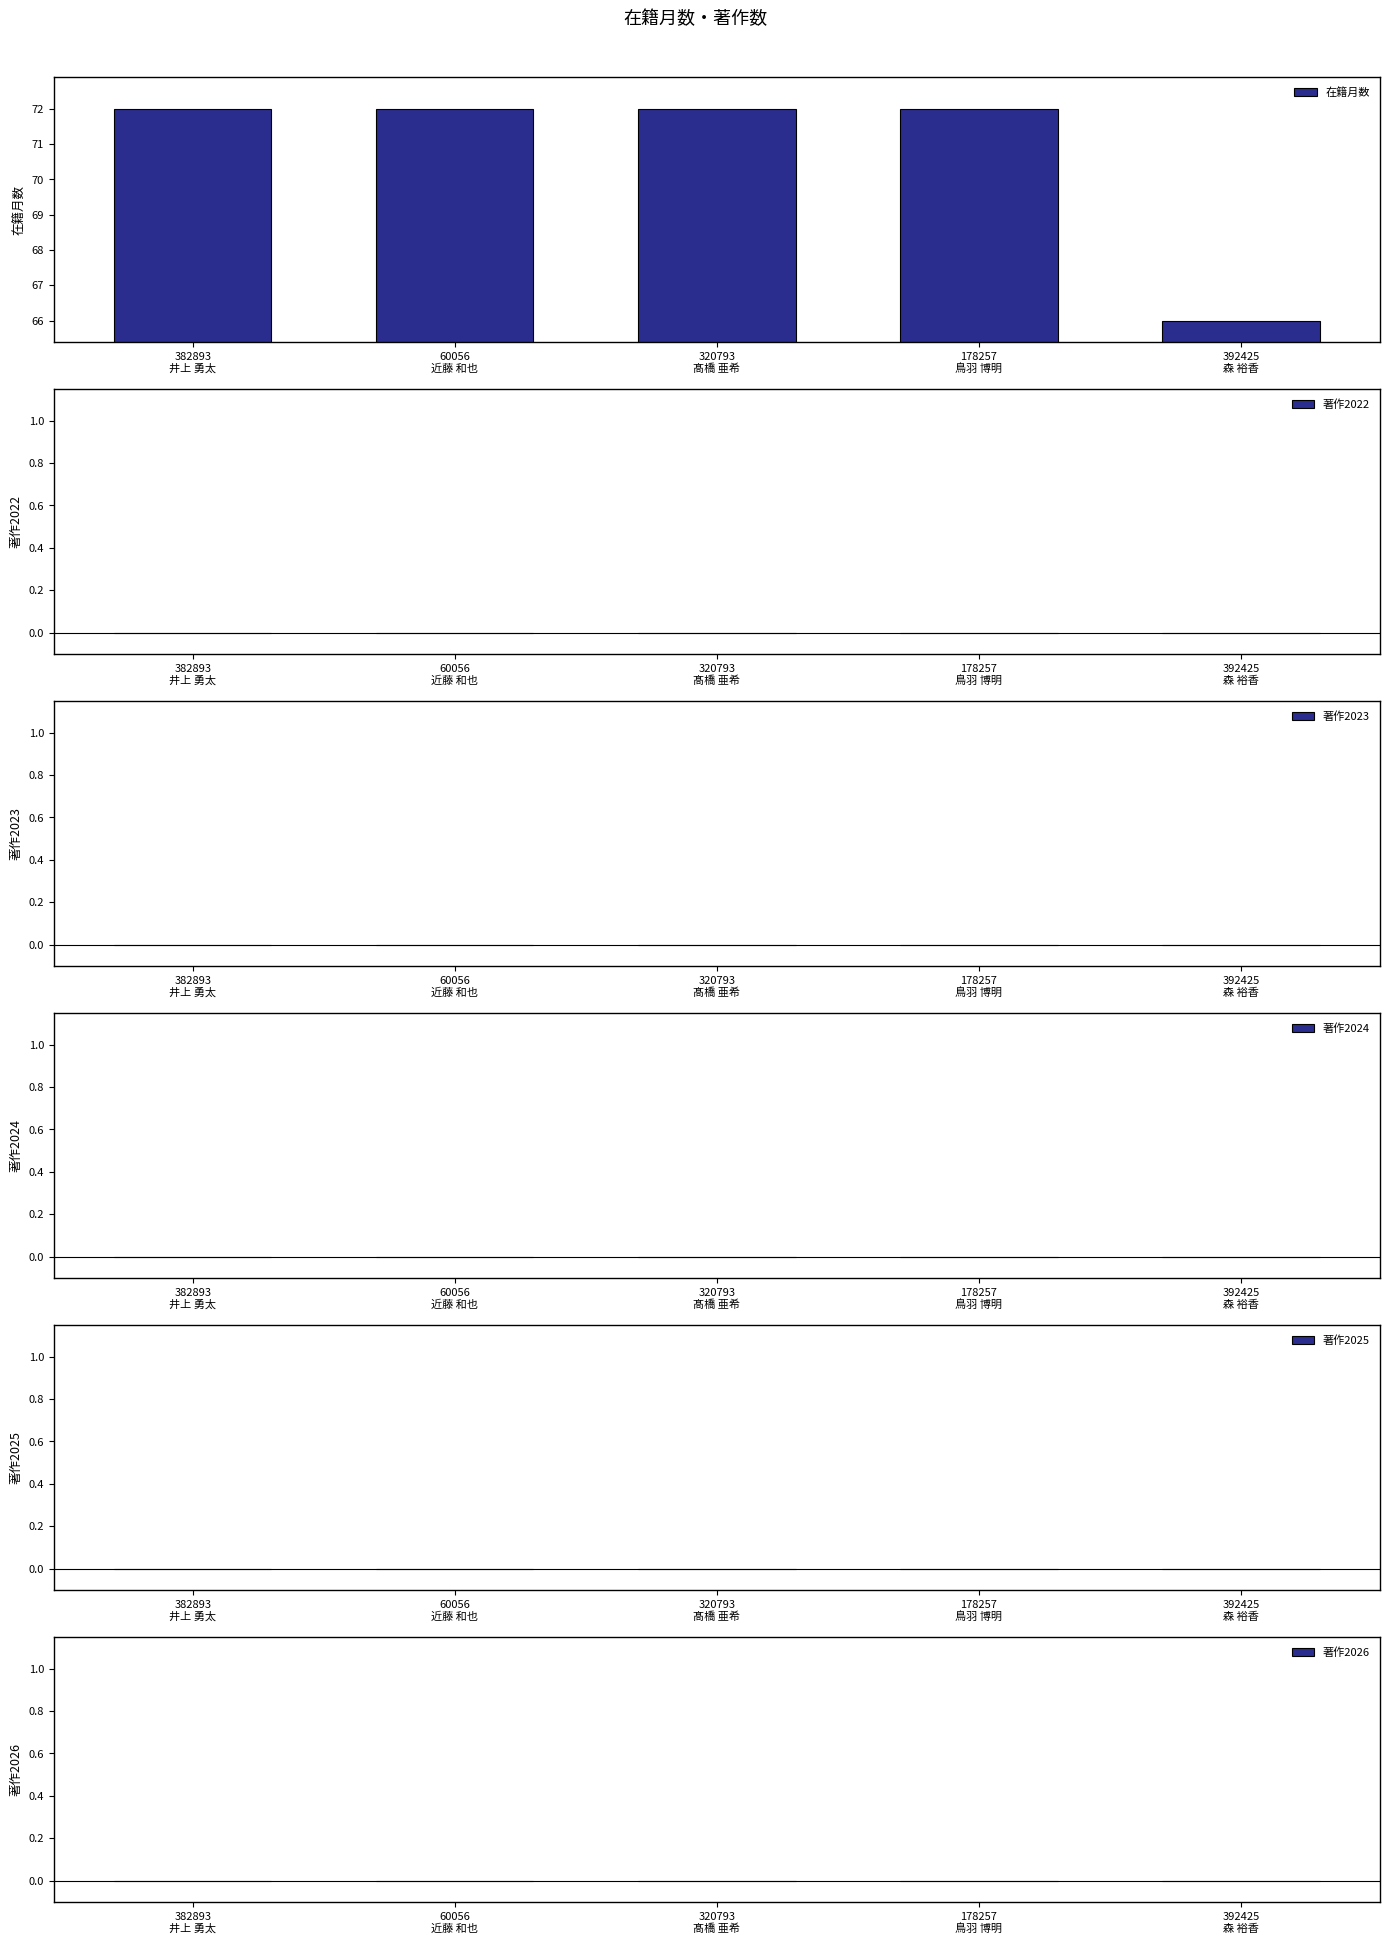

Reading left to right, what are all the values shown in this chart?

72	72	72	72	66